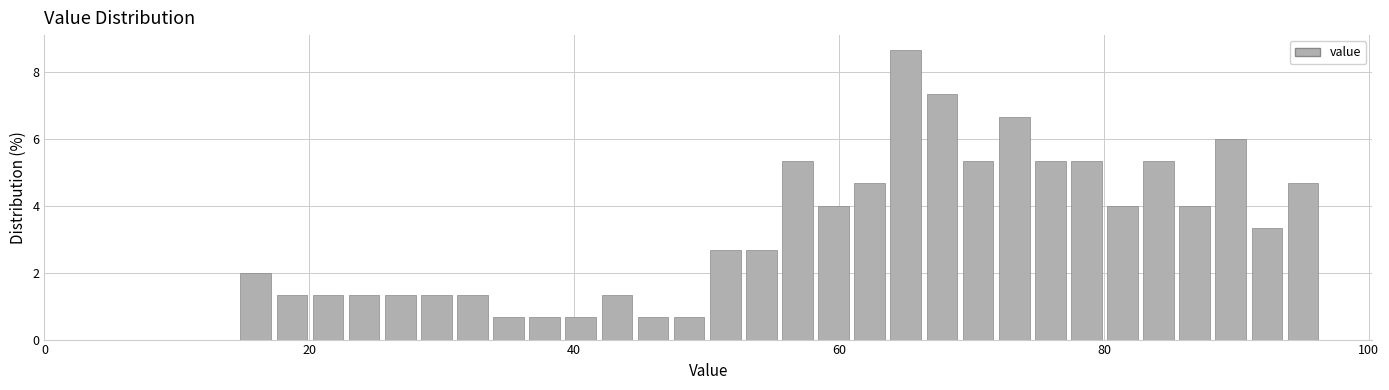

Read against the x-axis, roughly where is the centre of the tallest bar?

66